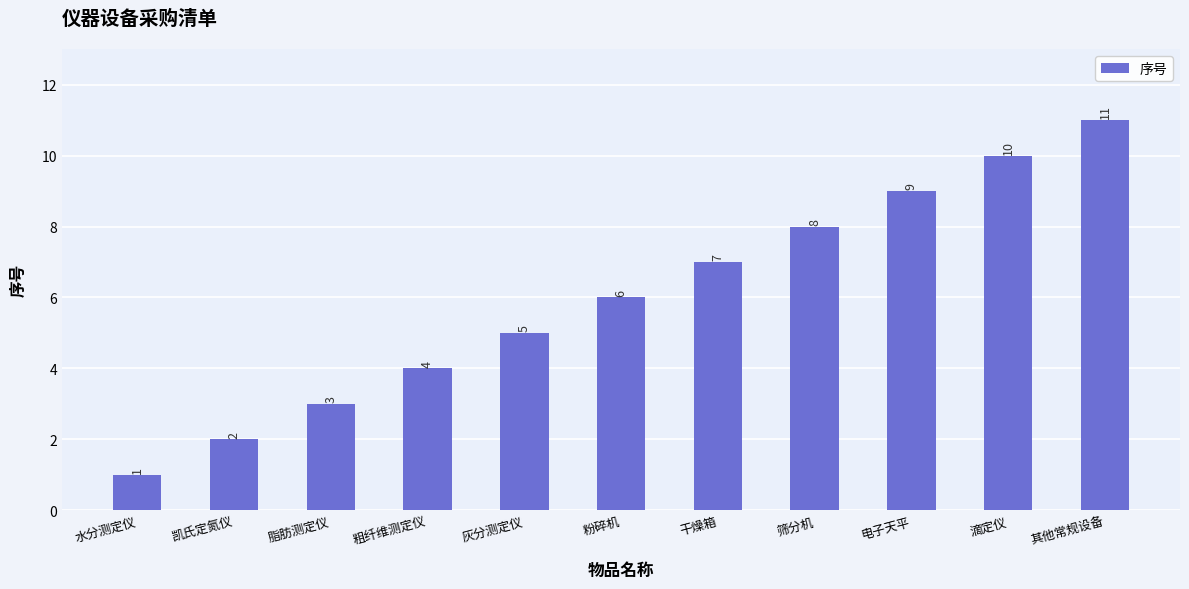

What is the maximum value shown in the chart?

11